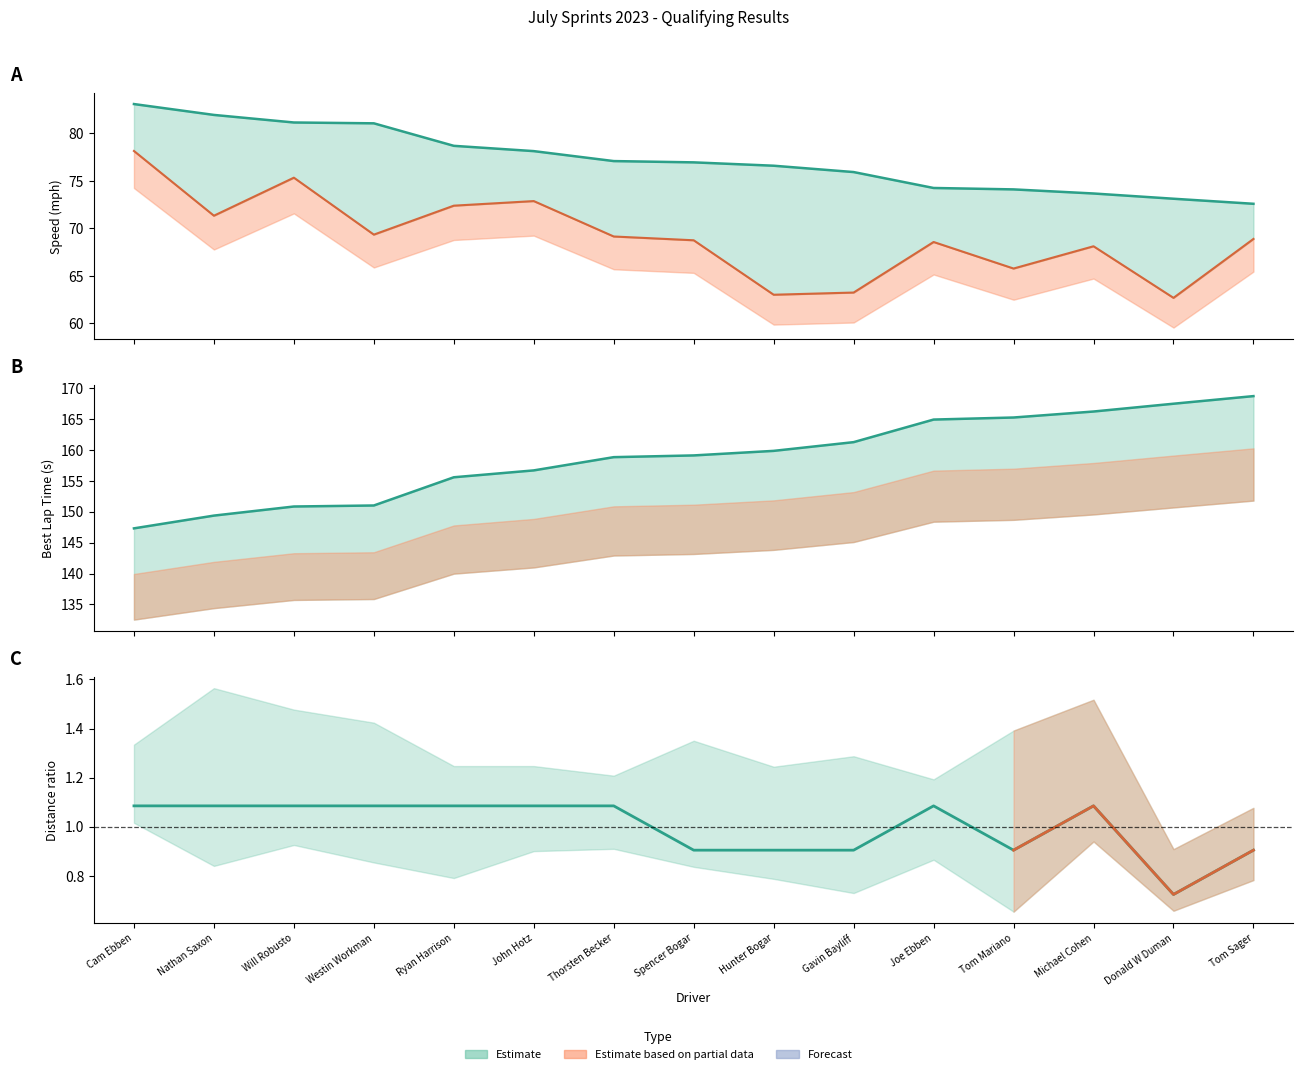

What position from the right is Joe Ebben?

5